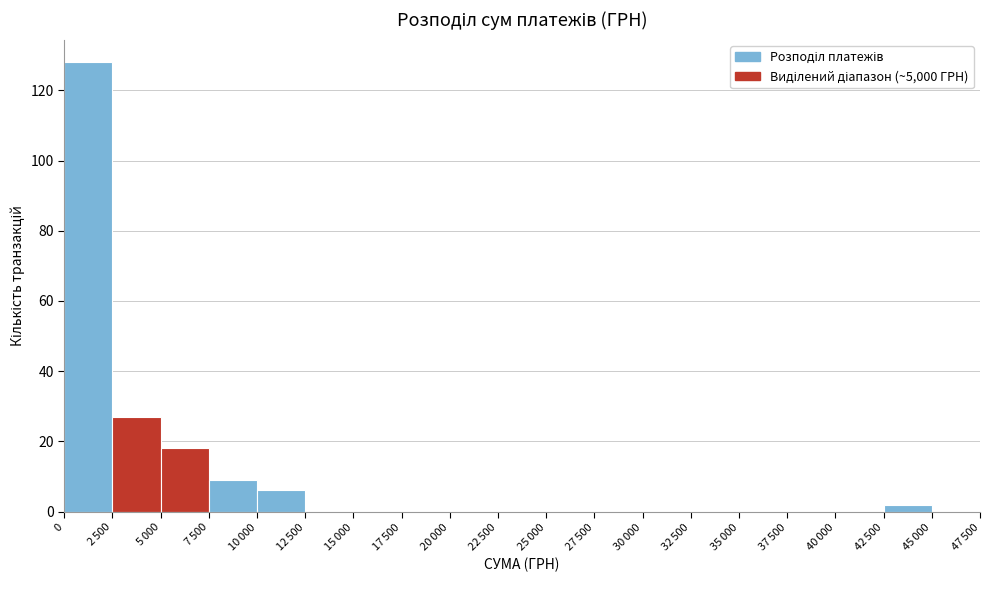

What is the maximum value shown in the chart?

128